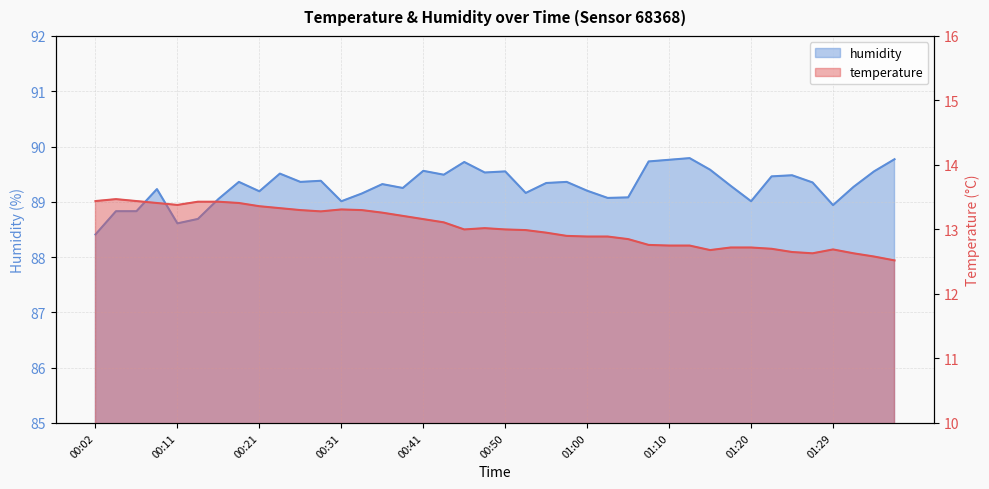

What is the difference between the maximum and minimum values in the temperature series?

1.0